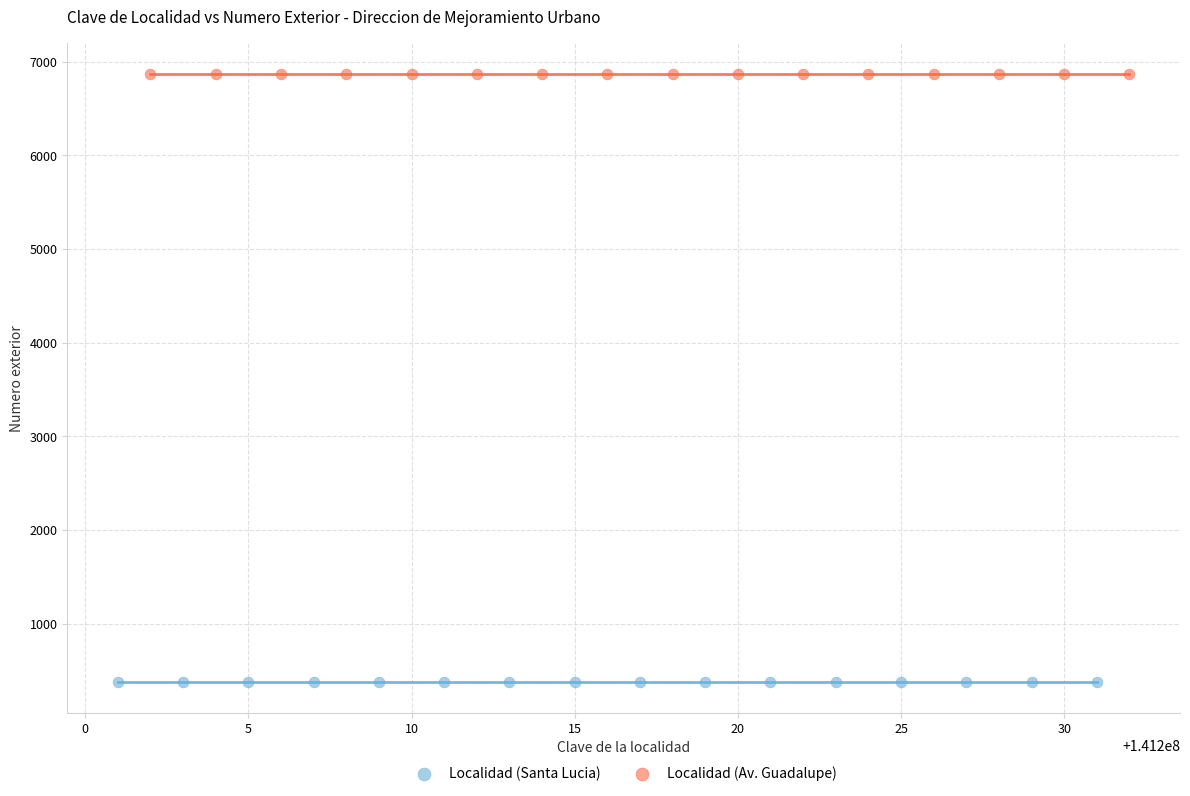

Which series contains the highest Y value?

Localidad (Av. Guadalupe)